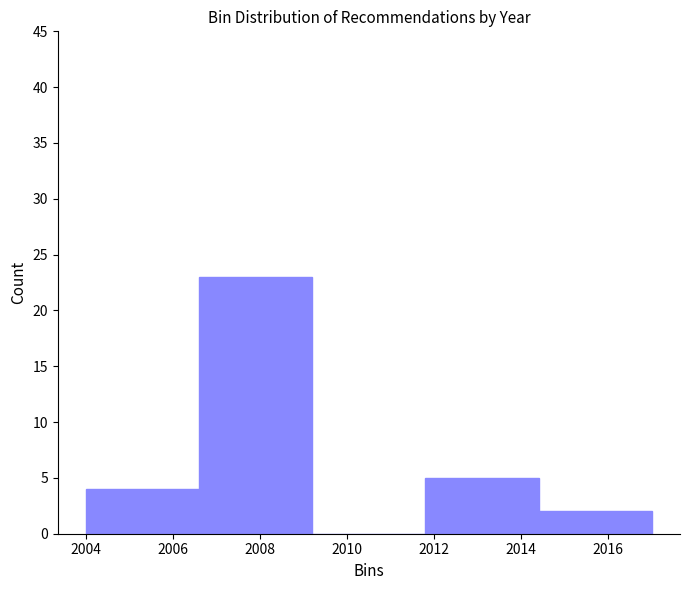

Reading left to right, transcribe this chart: for each bar, give the range it covers on the x-axis and its height. The values are not printed on the chart, so give them approximately, as read against the axis.

2004.0 to 2006.6: 4
2006.6 to 2009.2: 23
2009.2 to 2011.8: 0
2011.8 to 2014.4: 5
2014.4 to 2017.0: 2